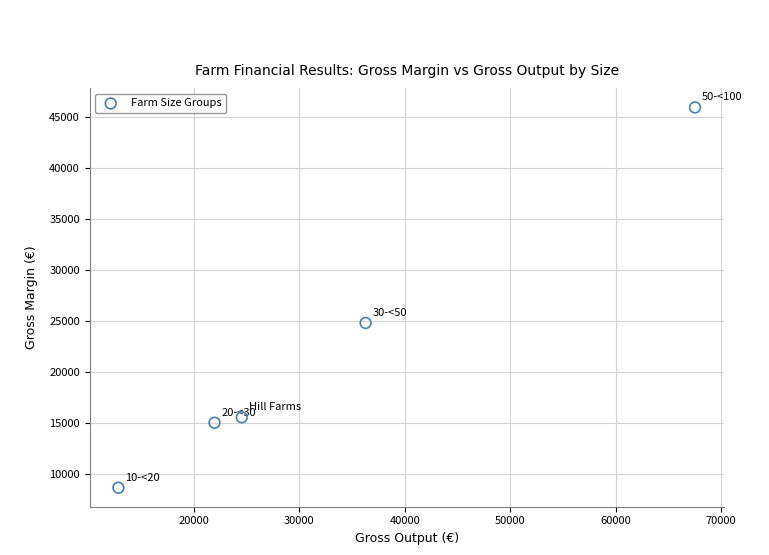

What is the range of Y values (max minus min)?

37365